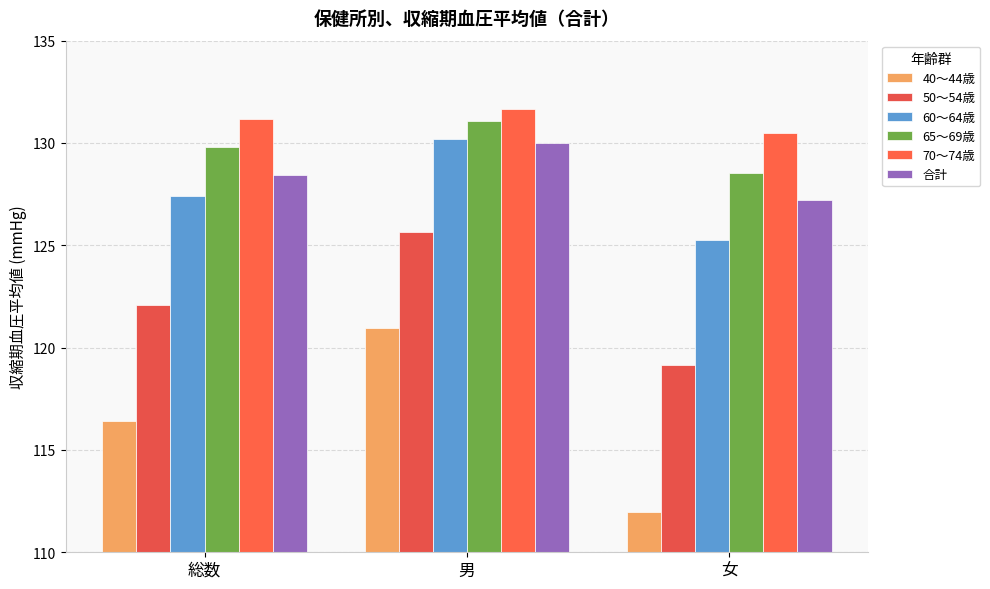

What is the difference between the maximum and minimum values in the 50～54歳 series?

6.5